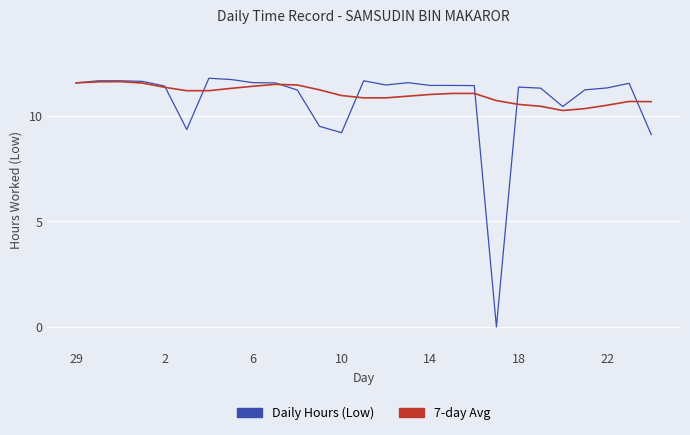

How many lines are shown in the chart?

2